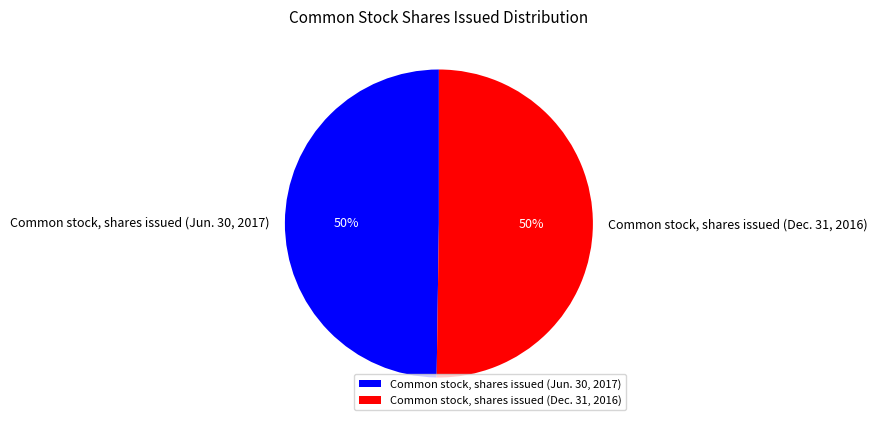

To the nearest percent, what portion does Common stock, shares issued (Dec. 31, 2016) represent?

50%